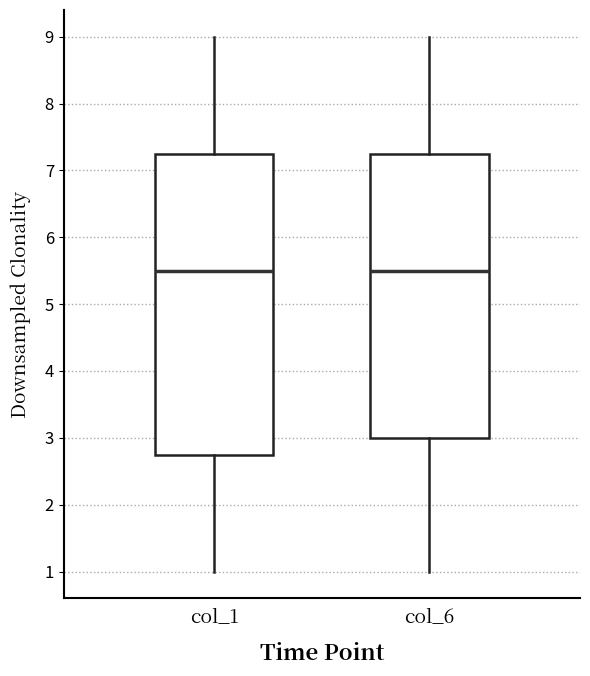

Comparing the boxes themselves (not the whiskers), which one is the tallest?

col_1